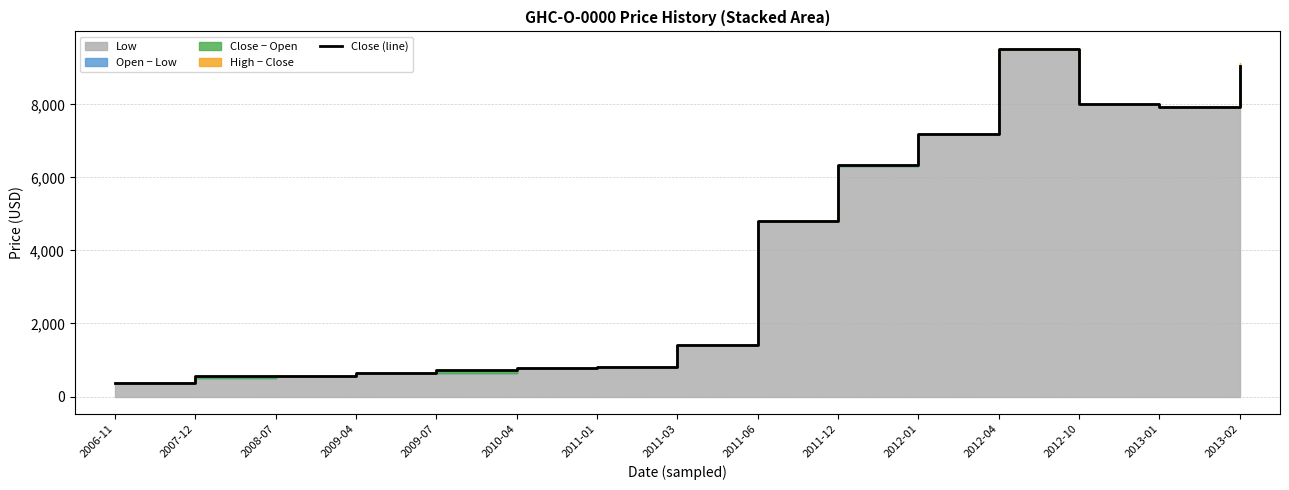

How many data points are less than 1401?

7